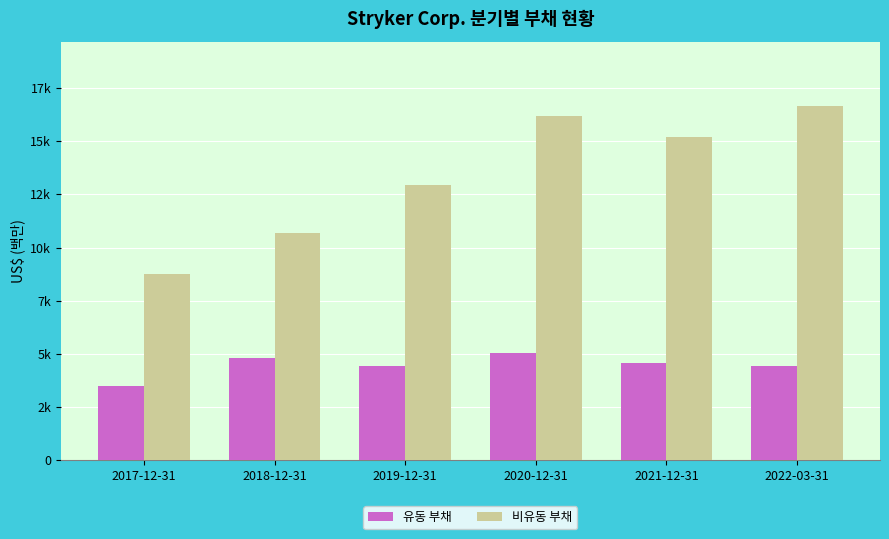

What is the difference between the maximum and minimum values in the 비유동 부채 series?

7951